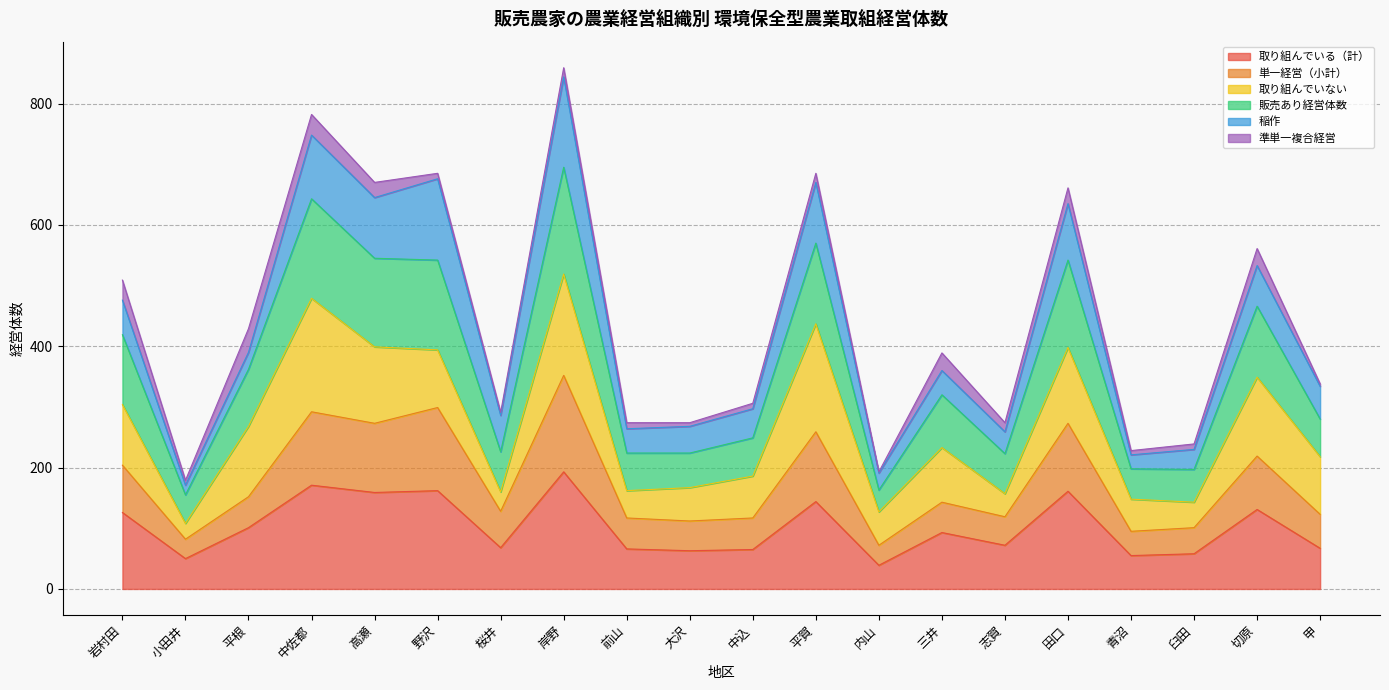

What position from the left is 岩村田?

1